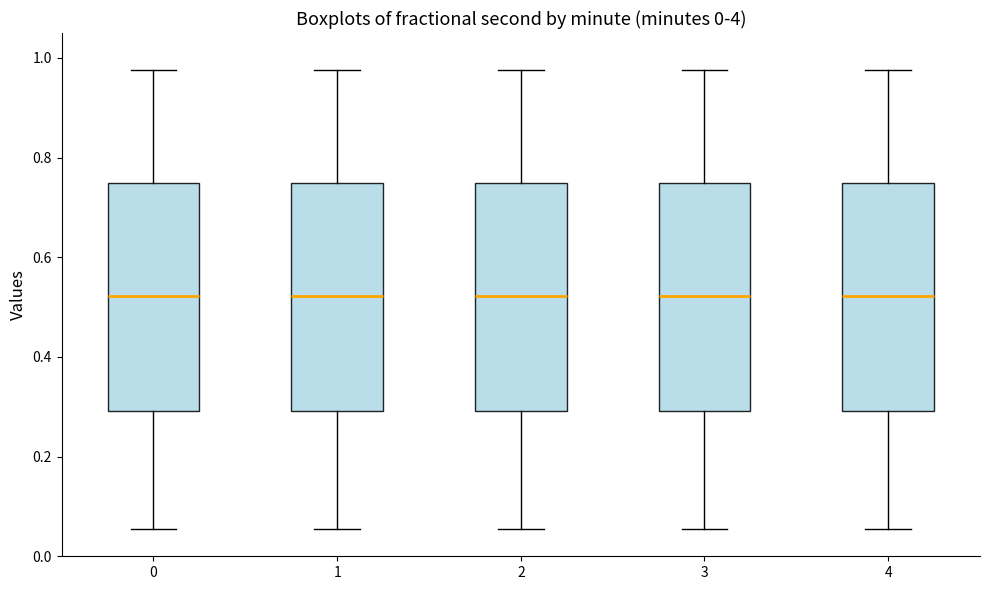

Reading left to right, transcribe this box plot: for each box, give where its median line is, the range the box spans, and where its two whiskers end, as read against the y-axis. The values are not printed on the chart, so give them approximately, as read against the axis.

0: median 0.52, box 0.30 to 0.74, whiskers 0.06 to 0.98
1: median 0.52, box 0.30 to 0.74, whiskers 0.06 to 0.98
2: median 0.52, box 0.30 to 0.74, whiskers 0.06 to 0.98
3: median 0.52, box 0.30 to 0.74, whiskers 0.06 to 0.98
4: median 0.52, box 0.30 to 0.74, whiskers 0.06 to 0.98